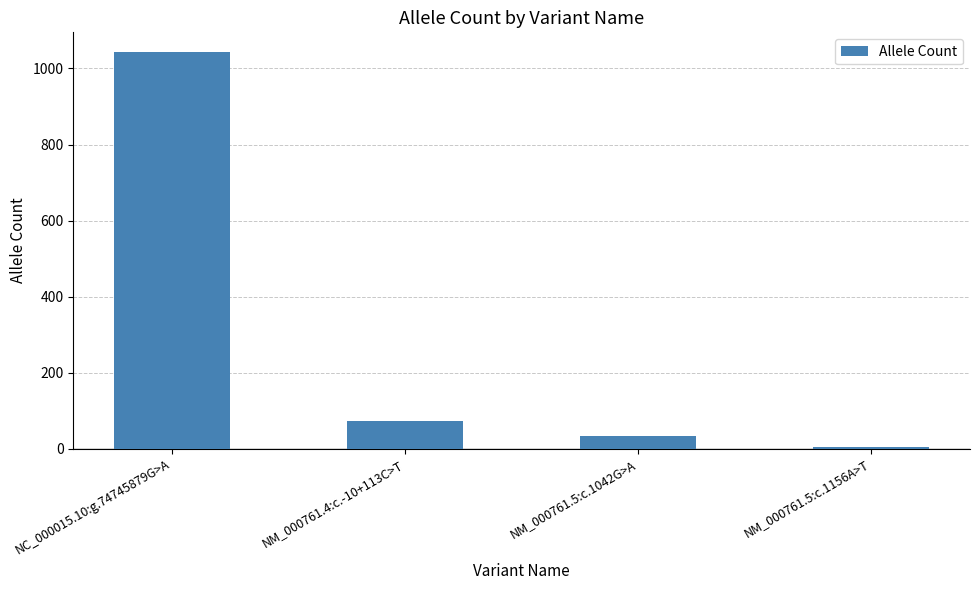

Reading left to right, transcribe all the data shown in this chart.

NC_000015.10:g.74745879G>A=1043	NM_000761.4:c.-10+113C>T=73	NM_000761.5:c.1042G>A=33	NM_000761.5:c.1156A>T=3